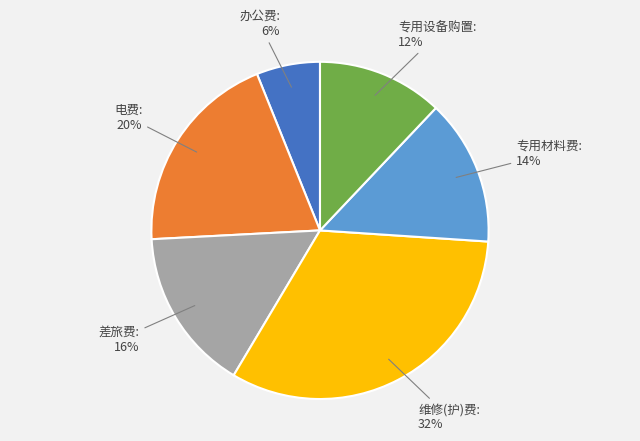

Is 专用材料费 the majority of the pie?

No